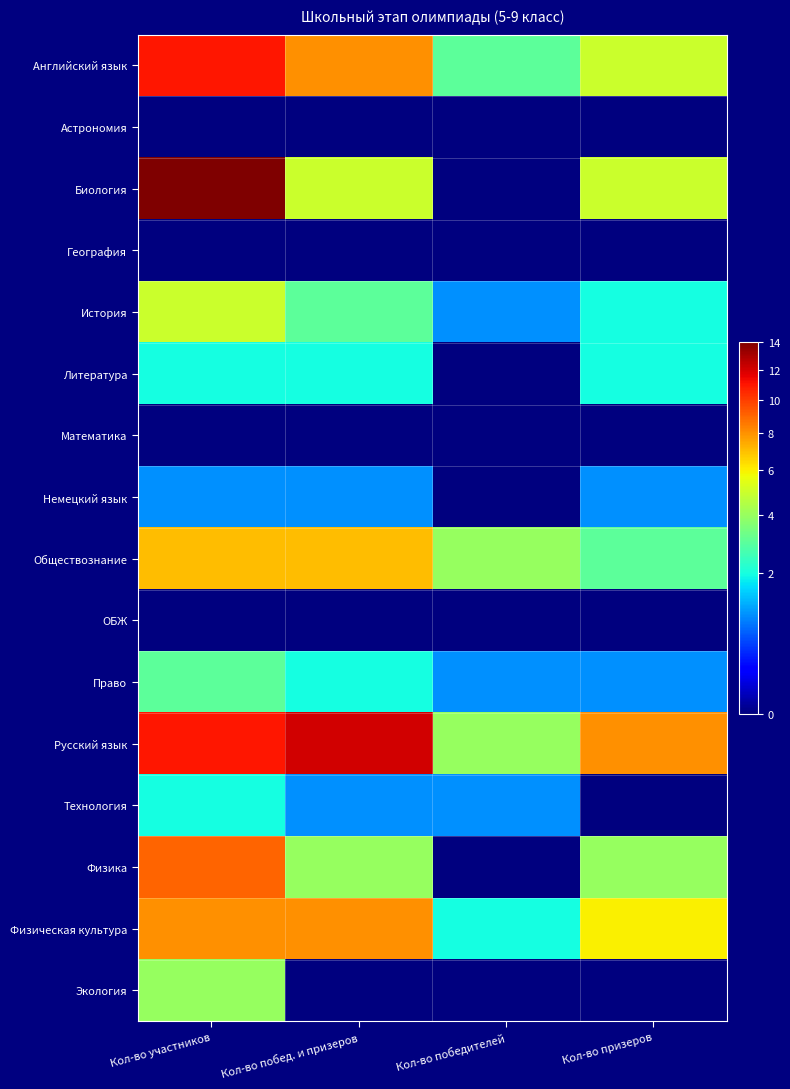

At which category is the sum across all series the highest?

Кол-во участников